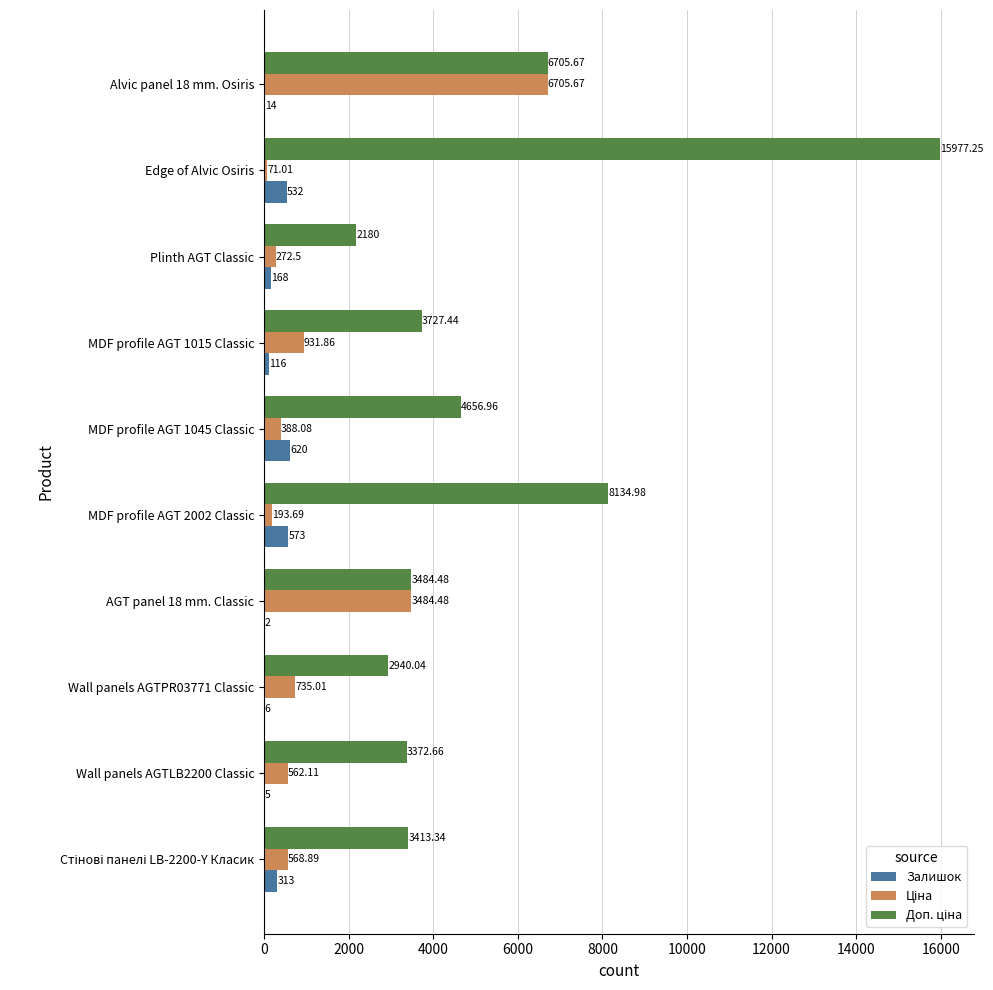

What is the total value across all series at Wall panels AGTLB2200 Classic?

3939.8